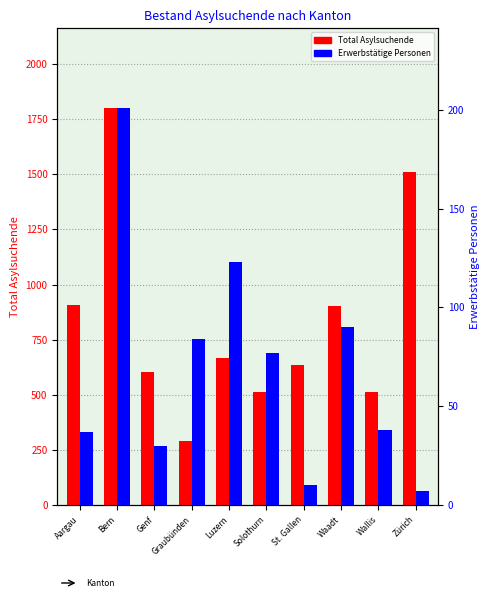

How many bars are there in each group?

2